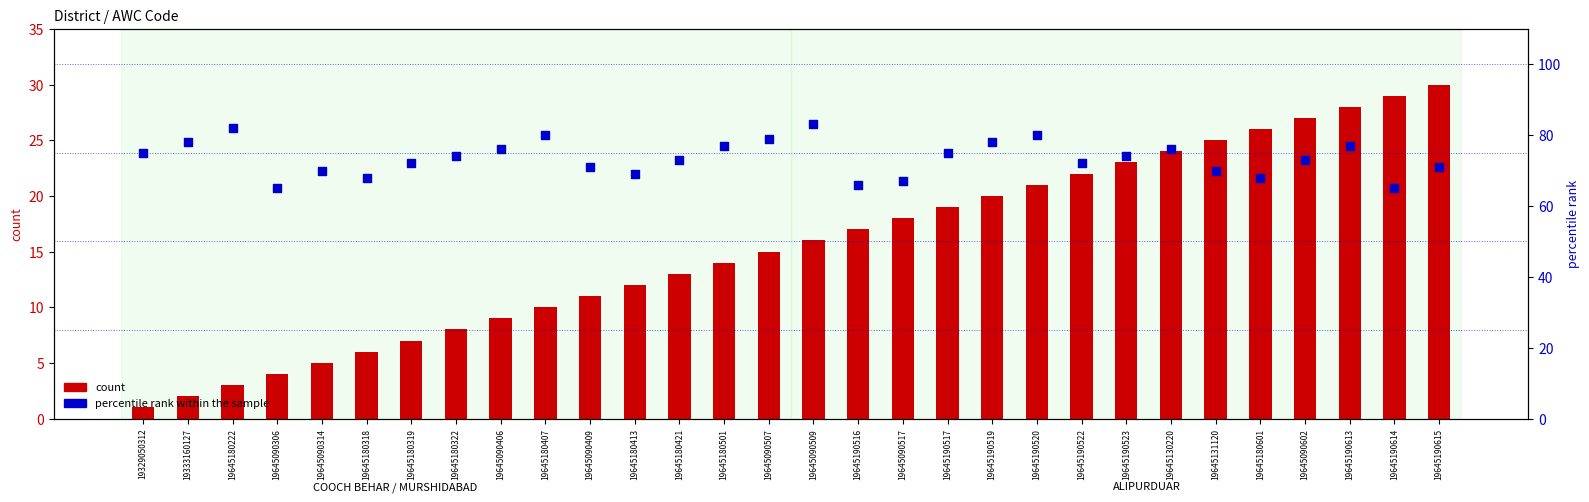

Which series has the largest Y range (max minus min)?

count